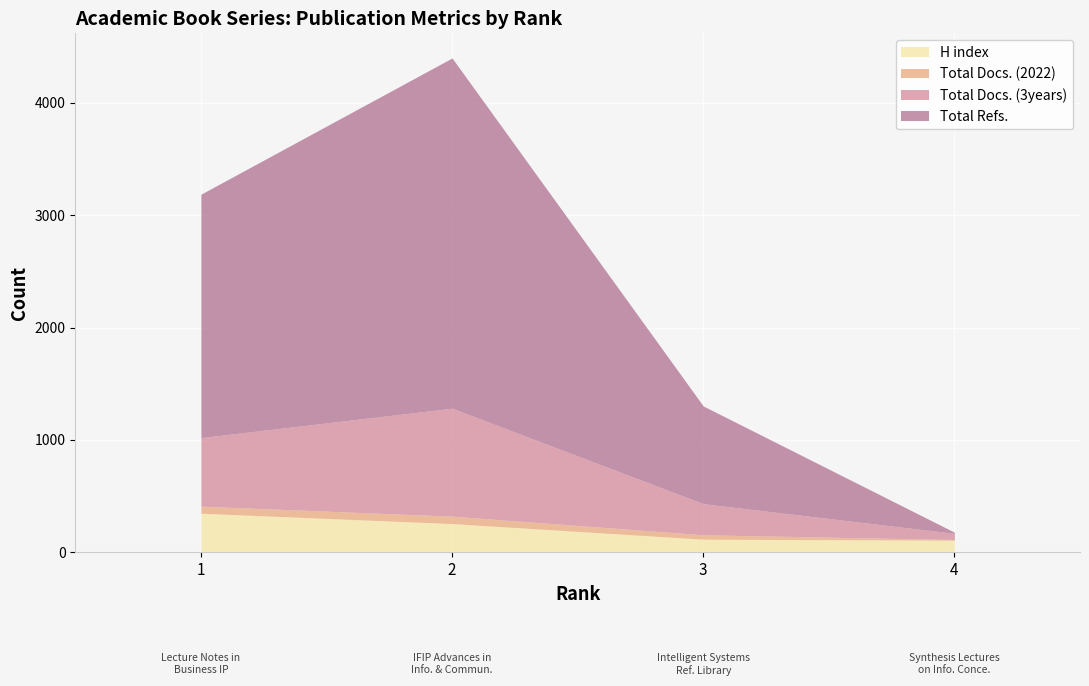

At which category does the chart reach its peak across all series?

2